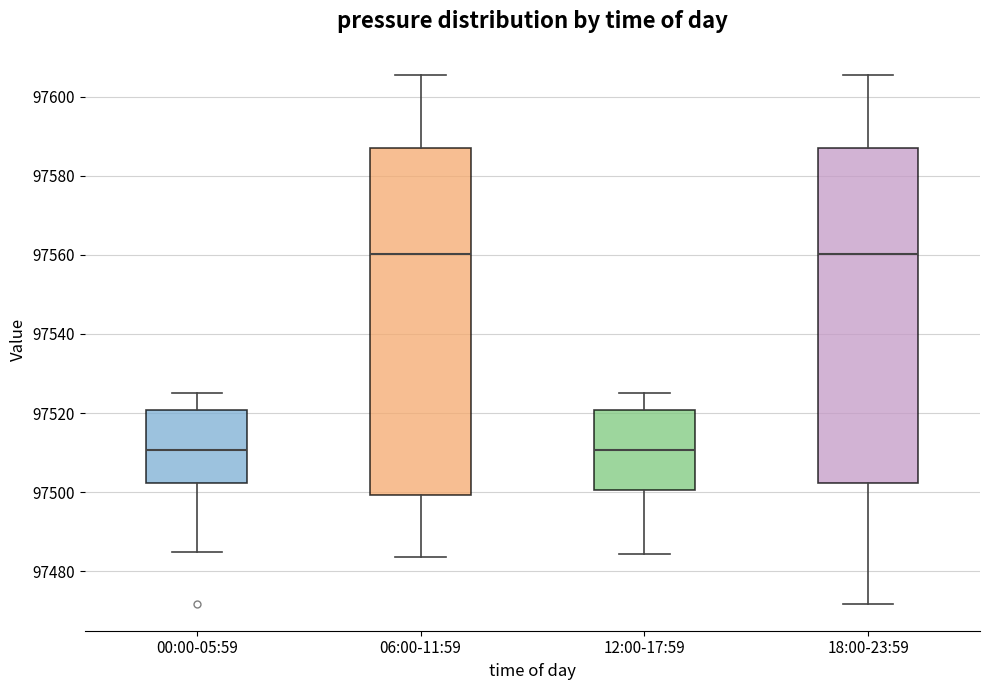

Reading left to right, transcribe this box plot: for each box, give where its median line is, the range the box spans, and where its two whiskers end, as read against the y-axis. The values are not printed on the chart, so give them approximately, as read against the axis.

00:00-05:59: median 97510, box 97502 to 97520, whiskers 97484 to 97526
06:00-11:59: median 97560, box 97500 to 97588, whiskers 97484 to 97606
12:00-17:59: median 97510, box 97500 to 97520, whiskers 97484 to 97526
18:00-23:59: median 97560, box 97502 to 97588, whiskers 97472 to 97606